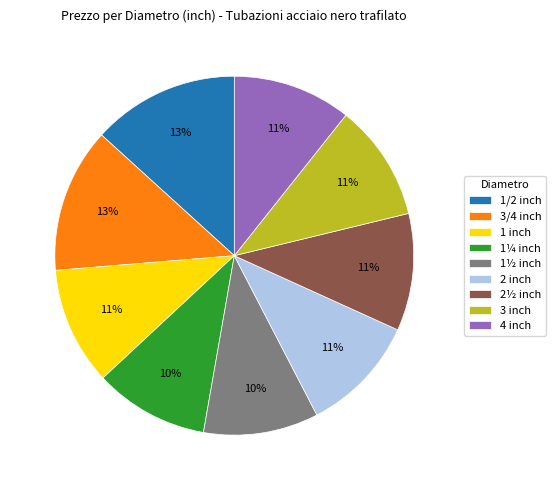

What is the ratio of the value at 2 inch to the value at 2½ inch?

1.0